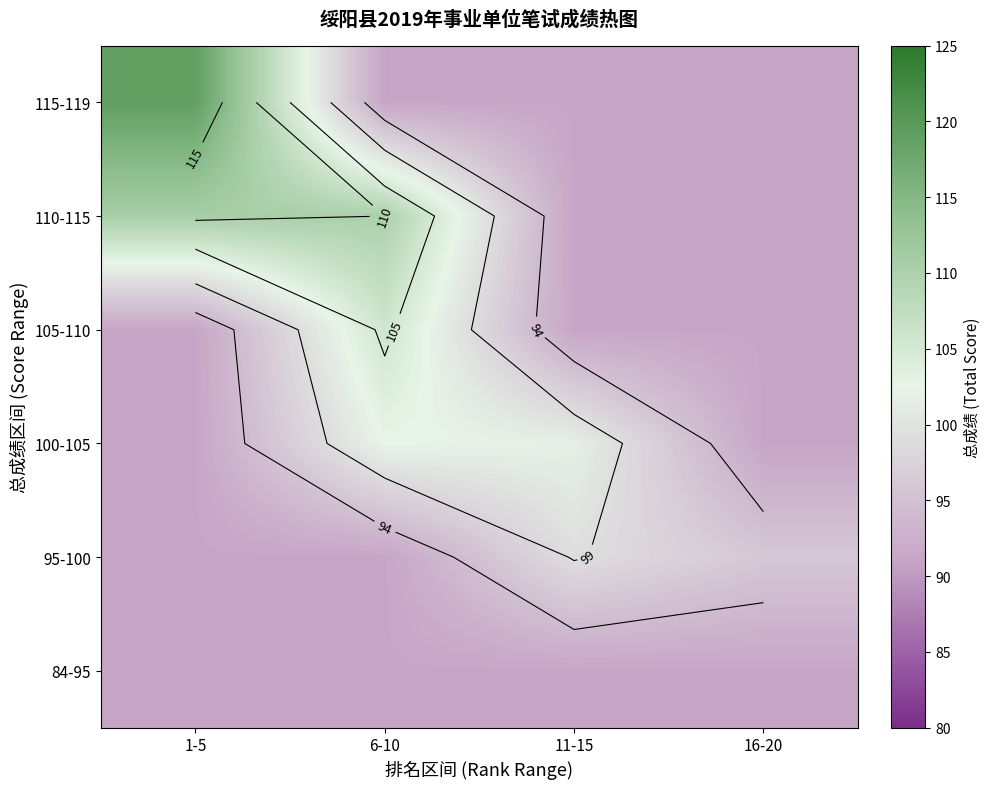

What is the sum of the 84-95 values at 1-5 and 11-15?

182.0